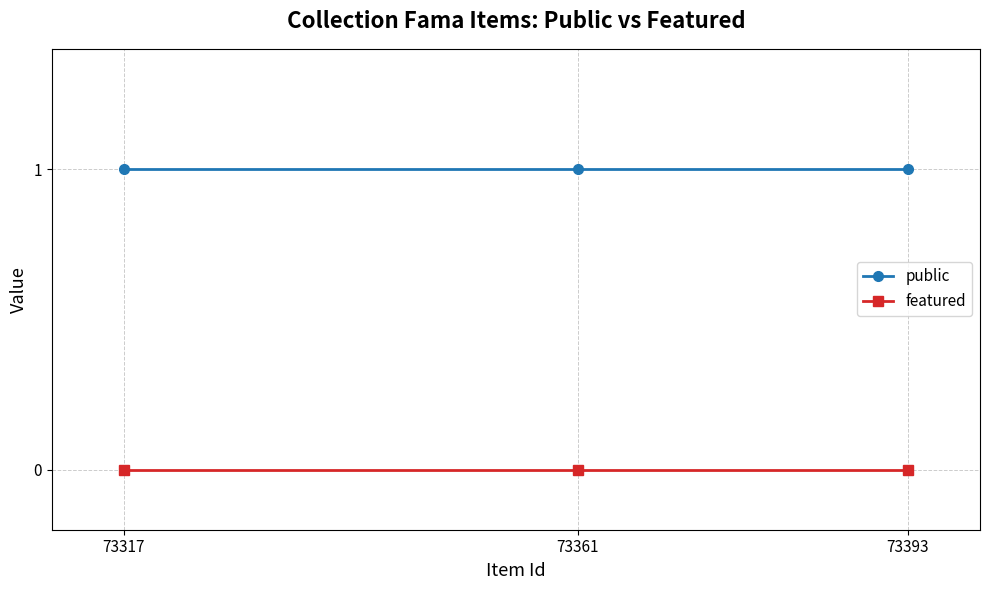

What is the sum of the public values at 73361 and 73393?

2